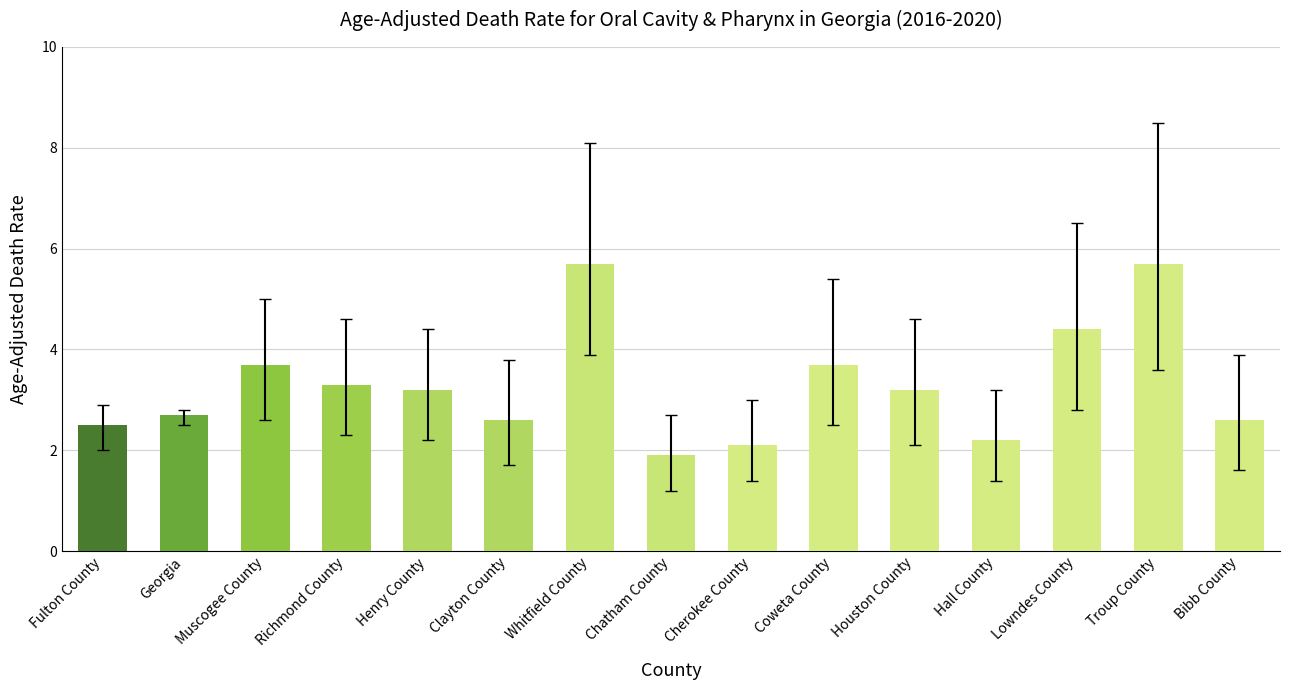

Reading right to left, transcribe all the data shown in this chart.

Bibb County=2.6	Troup County=5.7	Lowndes County=4.4	Hall County=2.2	Houston County=3.2	Coweta County=3.7	Cherokee County=2.1	Chatham County=1.9	Whitfield County=5.7	Clayton County=2.6	Henry County=3.2	Richmond County=3.3	Muscogee County=3.7	Georgia=2.7	Fulton County=2.5